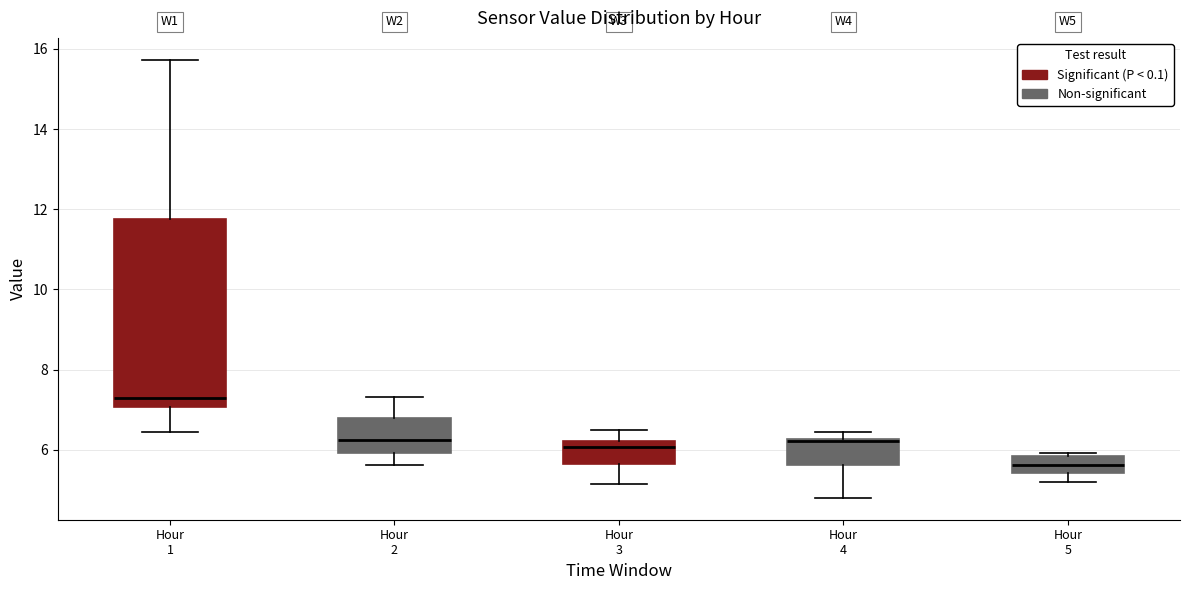

Which box's median line is the highest?

Hour 1